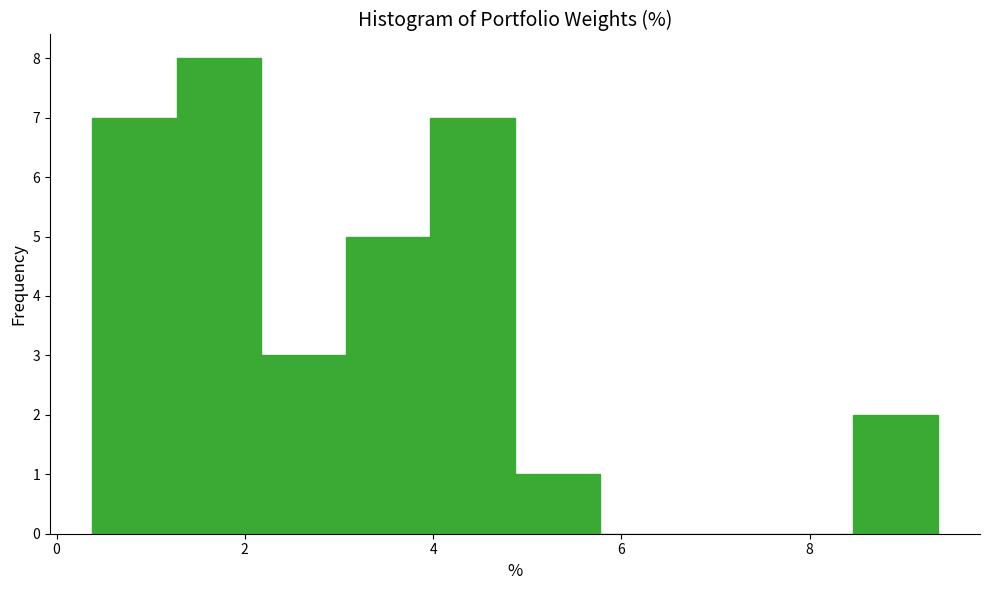

Reading left to right, list every bar in this chart as the range it spans on the x-axis followed by its height. Neither the bar edges nor the heights are printed on the chart, so give them approximately, as read against the axes.

0.4 to 1.2: 7
1.2 to 2.2: 8
2.2 to 3.0: 3
3.0 to 4.0: 5
4.0 to 4.8: 7
4.8 to 5.8: 1
5.8 to 6.6: 0
6.6 to 7.6: 0
7.6 to 8.4: 0
8.4 to 9.4: 2